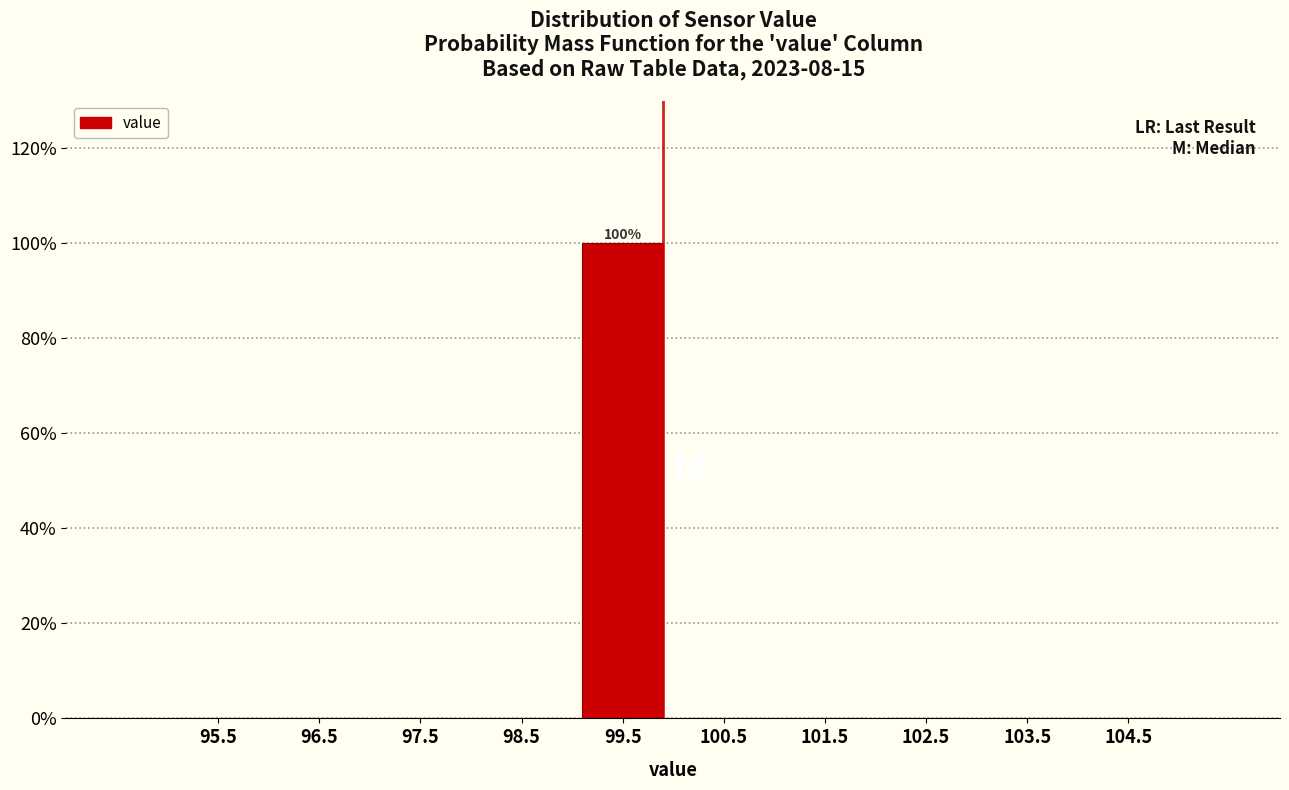

Reading left to right, transcribe all the data shown in this chart.

95.5=0	96.5=0	97.5=0	98.5=0	99.5=100	100.5=0	101.5=0	102.5=0	103.5=0	104.5=0